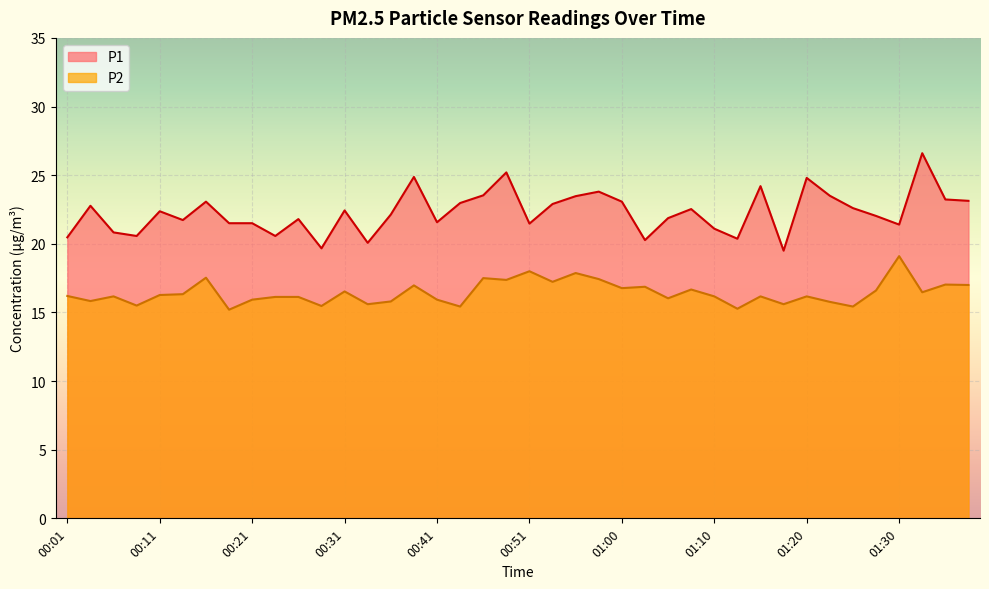

True or false: P1 and P2 cross at least once.

False